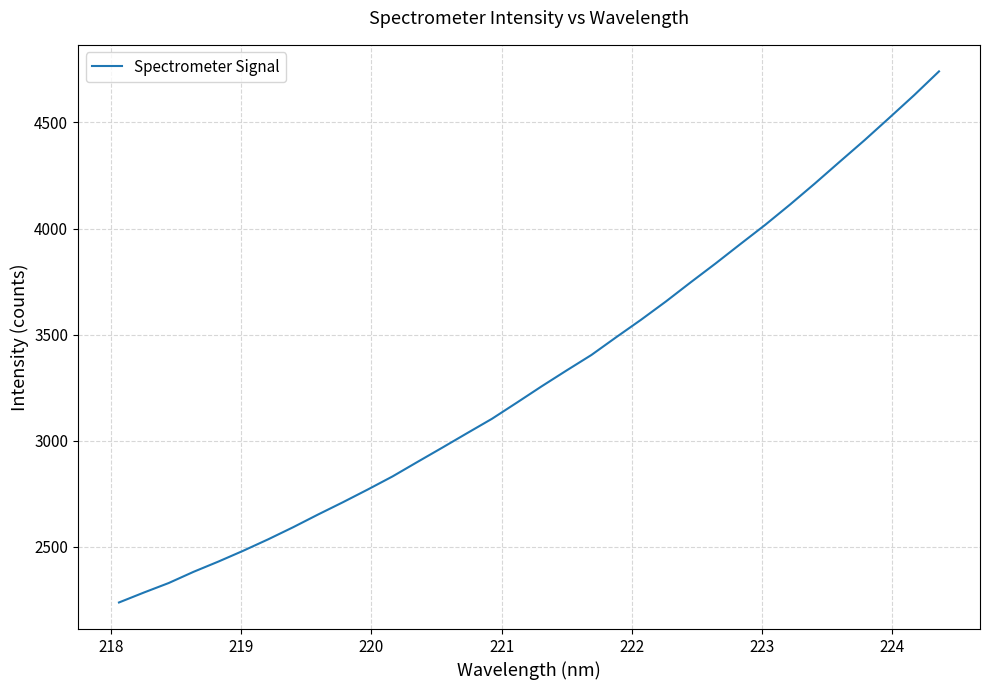

How many values exceed 3256?

17